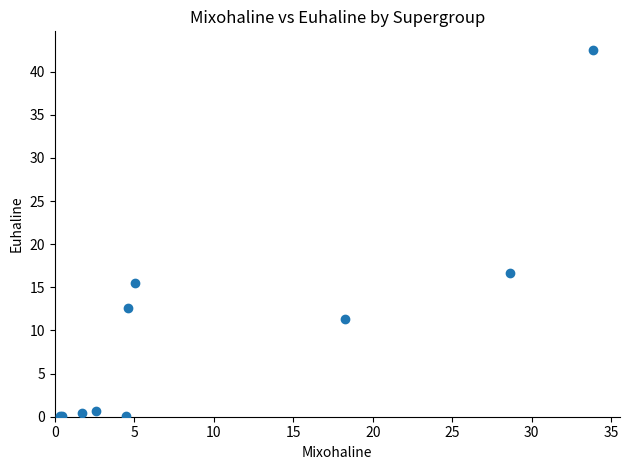

What Y value in the scatter plot is closest to 21?

16.6